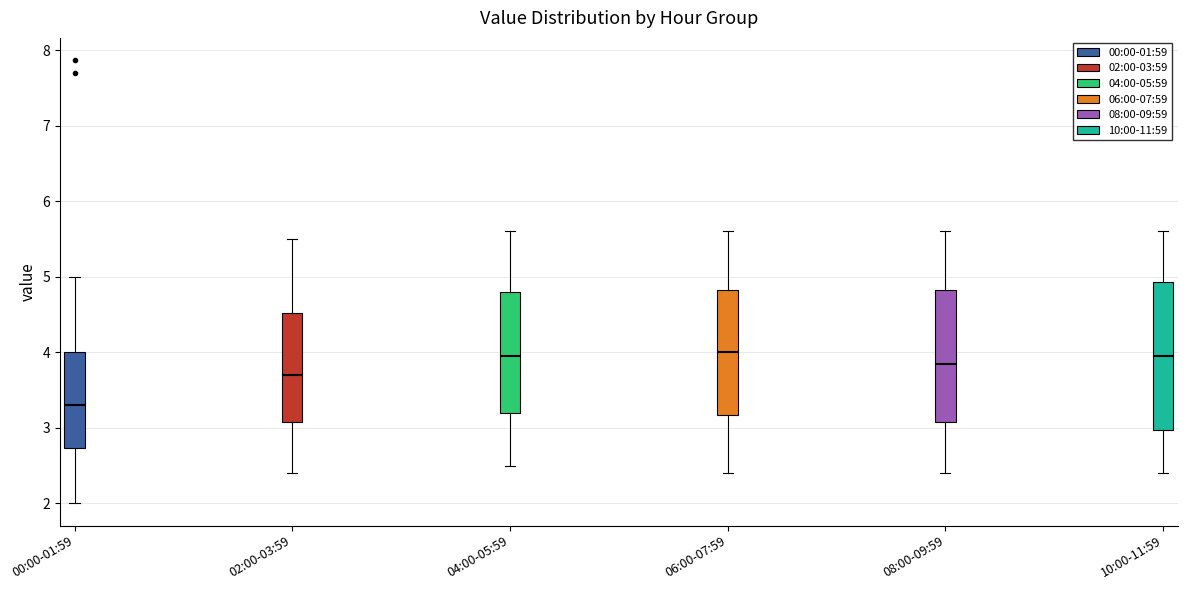

Reading left to right, transcribe this box plot: for each box, give where its median line is, the range the box spans, and where its two whiskers end, as read against the y-axis. The values are not printed on the chart, so give them approximately, as read against the axis.

00:00-01:59: median 3.3, box 2.7 to 4.0, whiskers 2.0 to 5.0
02:00-03:59: median 3.7, box 3.1 to 4.5, whiskers 2.4 to 5.5
04:00-05:59: median 4.0, box 3.2 to 4.8, whiskers 2.5 to 5.6
06:00-07:59: median 4.0, box 3.2 to 4.8, whiskers 2.4 to 5.6
08:00-09:59: median 3.9, box 3.1 to 4.8, whiskers 2.4 to 5.6
10:00-11:59: median 4.0, box 3.0 to 4.9, whiskers 2.4 to 5.6